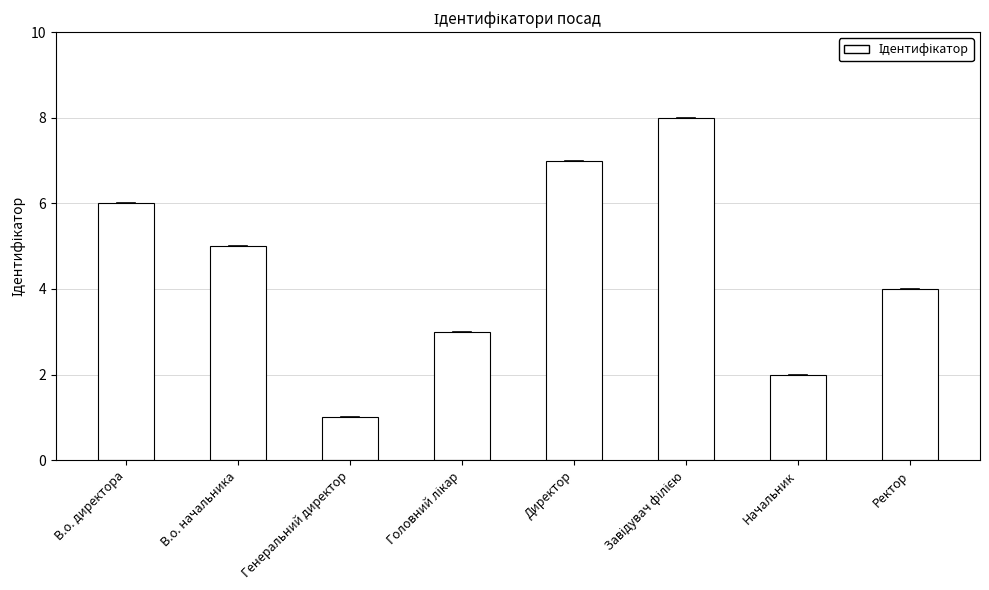

What is the change in value from Начальник to Ректор?

+2